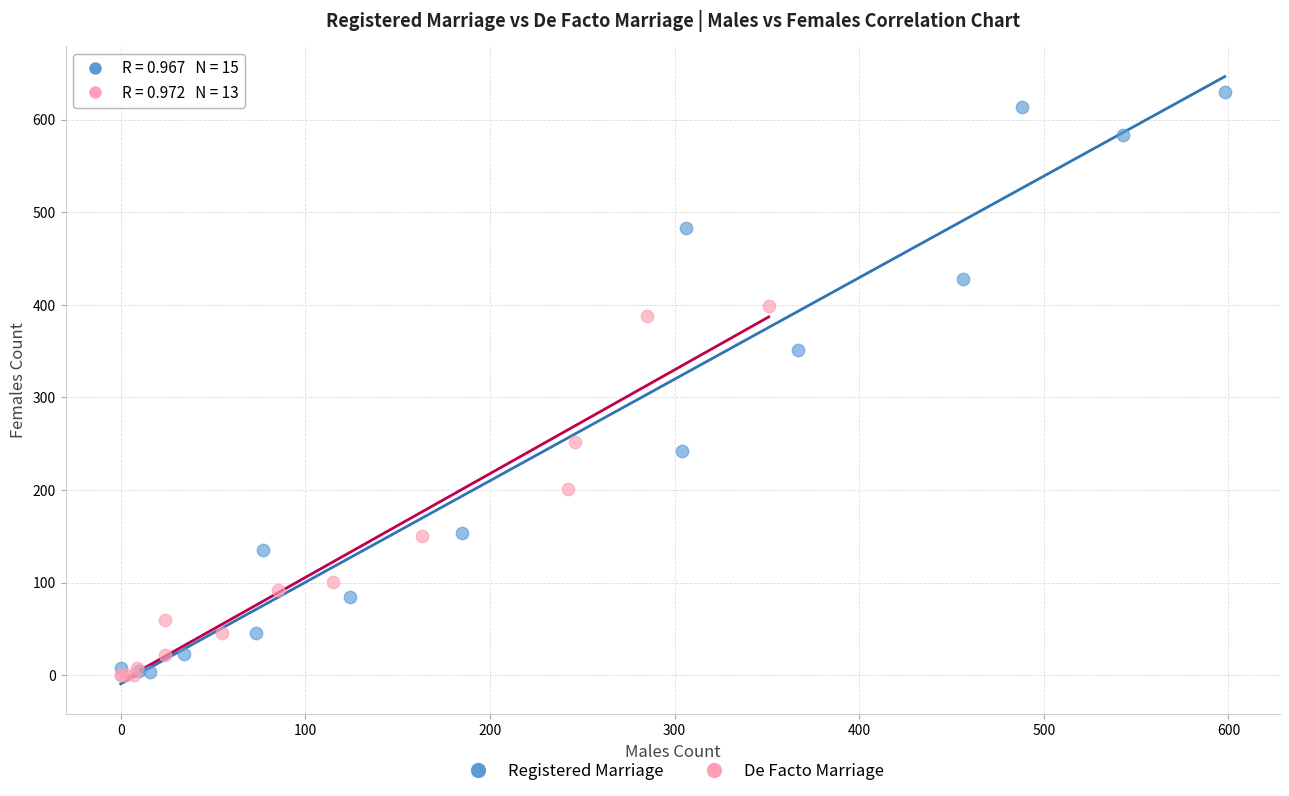

Which series contains the highest Y value?

Registered Marriage